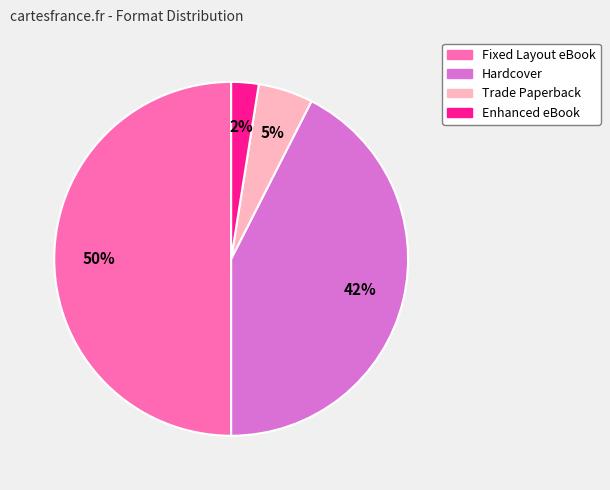

To the nearest percent, what portion does Hardcover represent?

42%